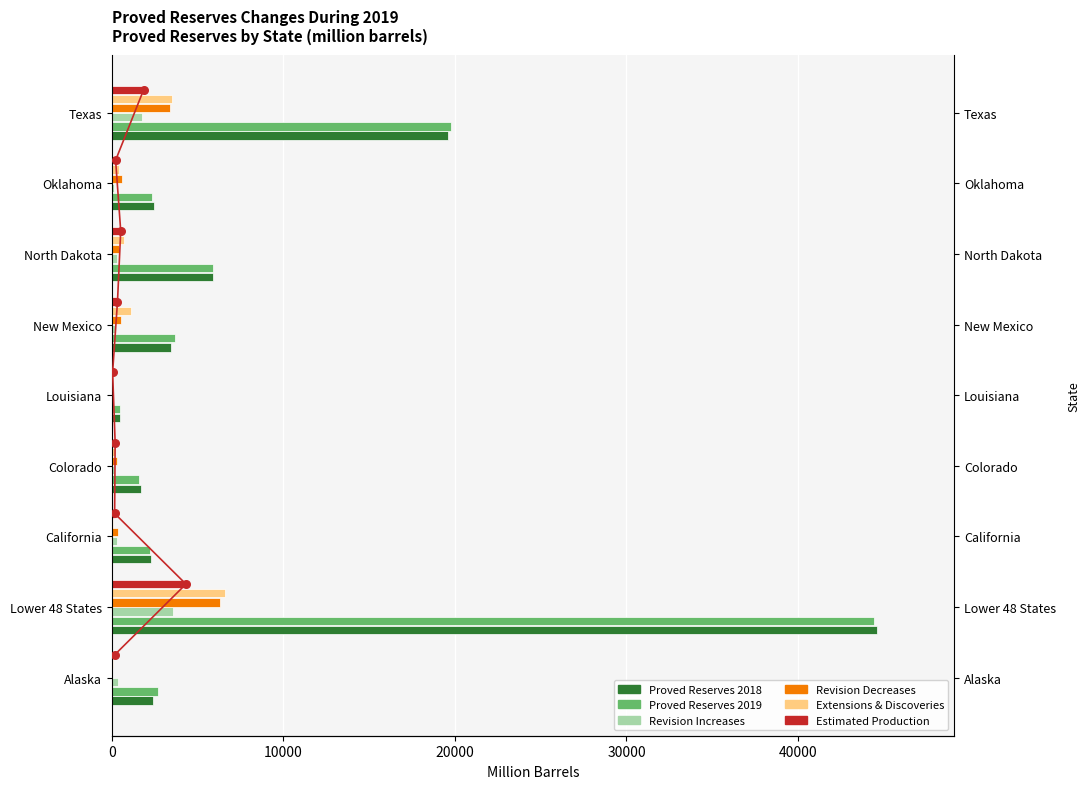

Which series has the widest spread of Y values?

Proved Reserves 2018